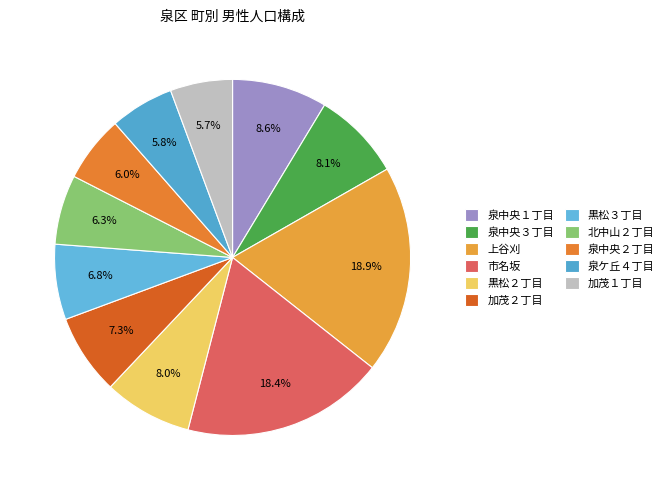

How many segments does this pie chart have?

11